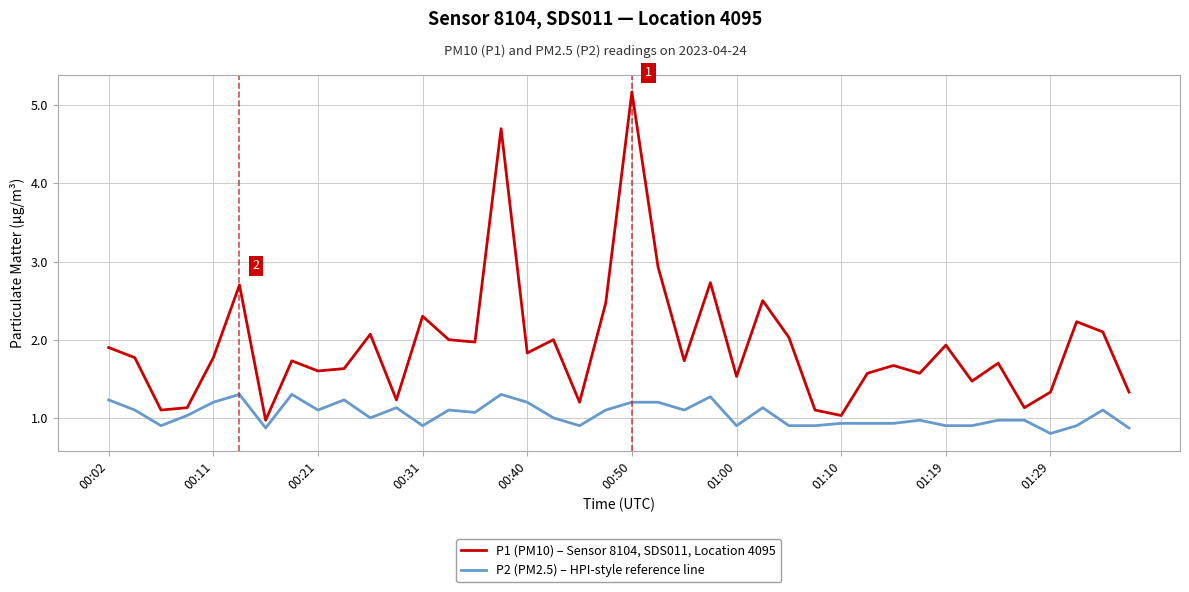

What are all the series names shown in the legend?

P1 (PM10) – Sensor 8104, SDS011, Location 4095, P2 (PM2.5) – HPI-style reference line